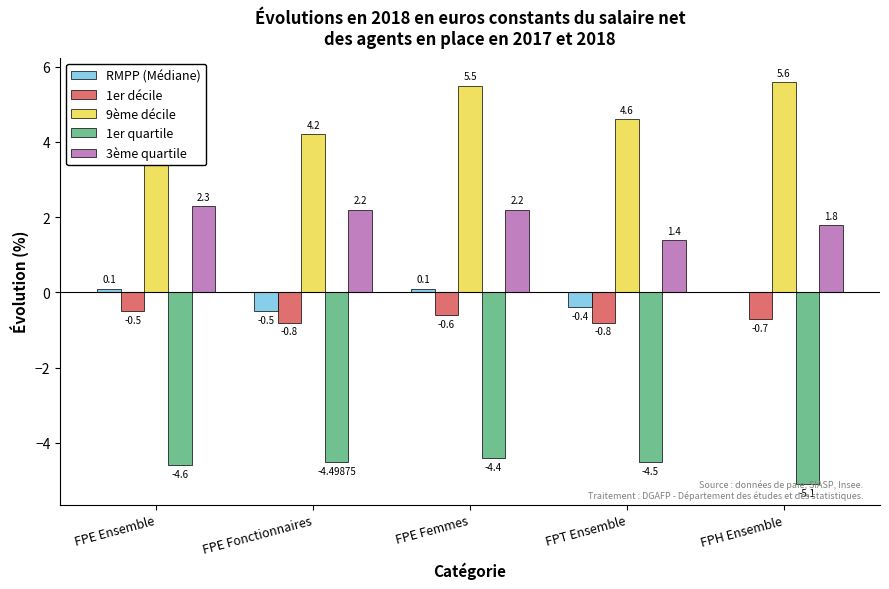

What is the highest value of the RMPP (Médiane) series?

0.1